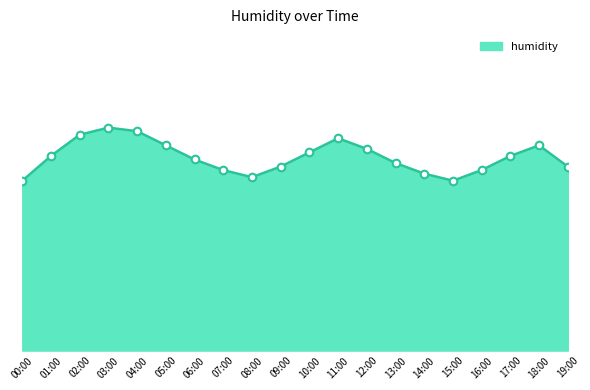

Approximately how many times larger is the value at 04:00 compared to 12:00?

1.0